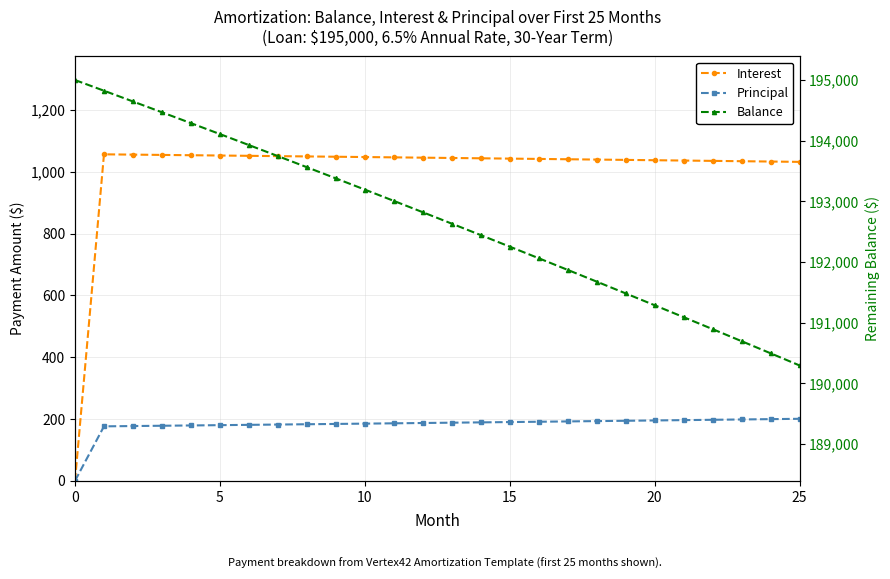

Is it true that Interest equals 1035.1 at 22?

True